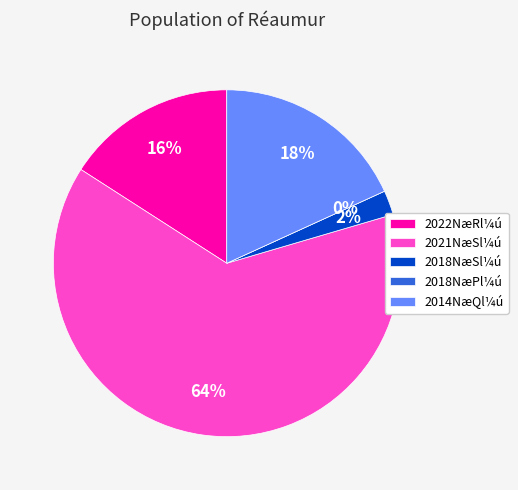

To the nearest percent, what is the average slice percentage?

20%